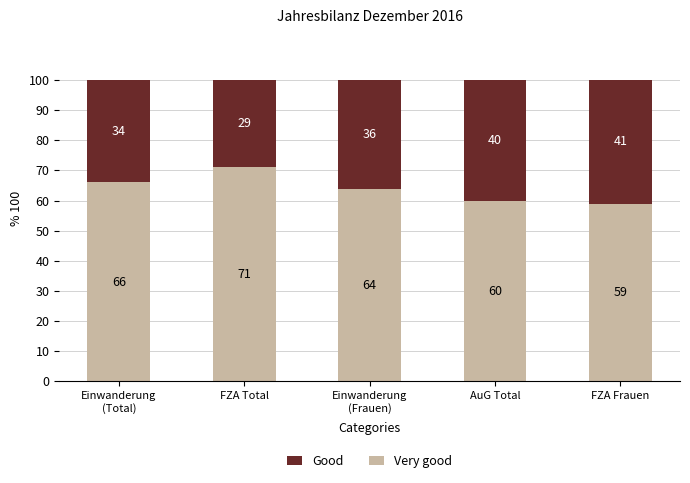

How many bars are there in total?

5